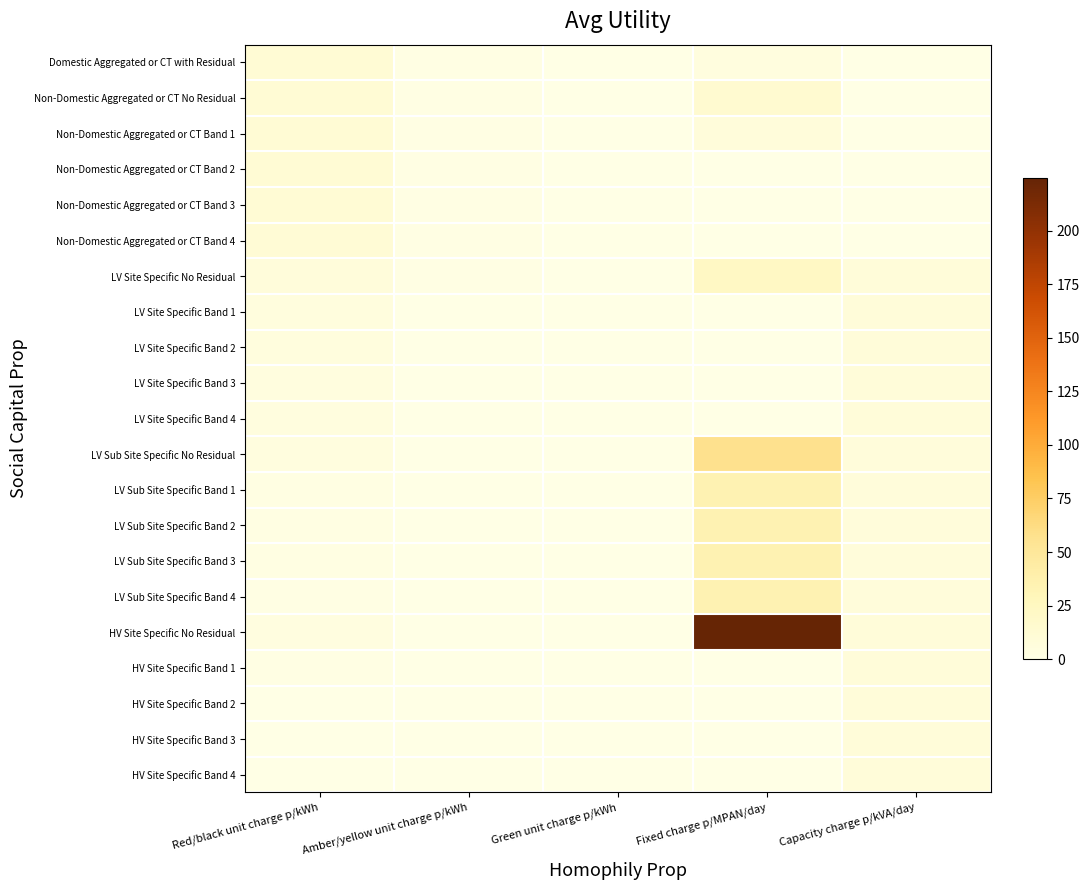

List the series in order of their peak value, highest first.

HV Site Specific No Residual, LV Sub Site Specific No Residual, LV Sub Site Specific Band 1, LV Sub Site Specific Band 2, LV Sub Site Specific Band 3, LV Sub Site Specific Band 4, LV Site Specific No Residual, Non-Domestic Aggregated or CT No Residual, Domestic Aggregated or CT with Residual, Non-Domestic Aggregated or CT Band 1, Non-Domestic Aggregated or CT Band 2, Non-Domestic Aggregated or CT Band 3, Non-Domestic Aggregated or CT Band 4, HV Site Specific Band 1, HV Site Specific Band 2, HV Site Specific Band 3, HV Site Specific Band 4, LV Site Specific Band 1, LV Site Specific Band 2, LV Site Specific Band 3, LV Site Specific Band 4